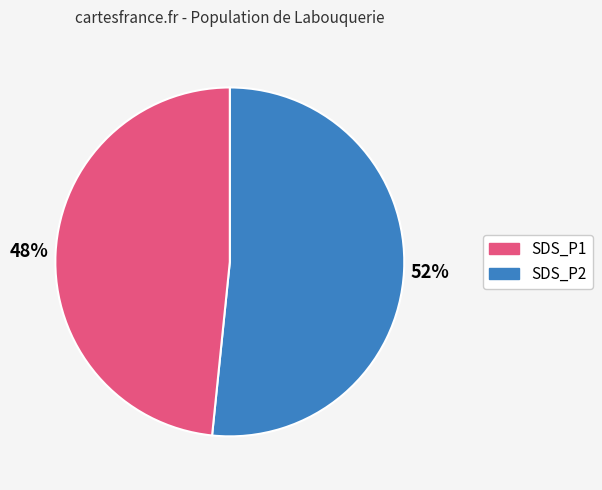

Is there a majority slice in this chart?

Yes